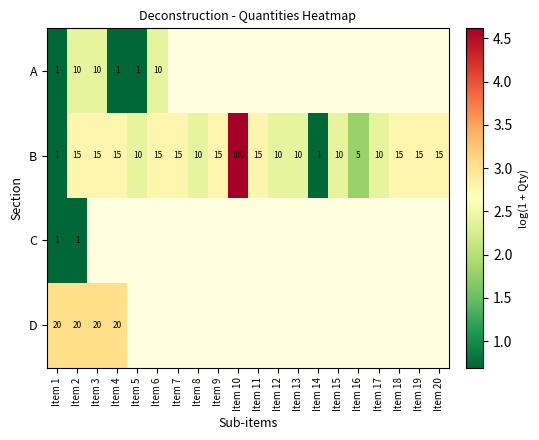

At how many categories does at least one series exceed 2?

18